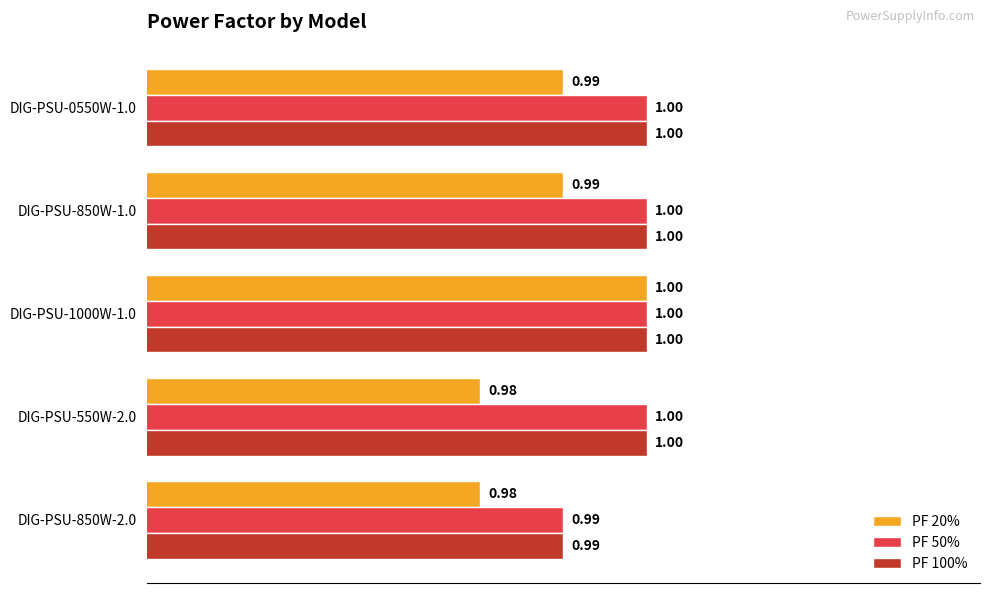

Which series has the widest spread of values?

PF 20%